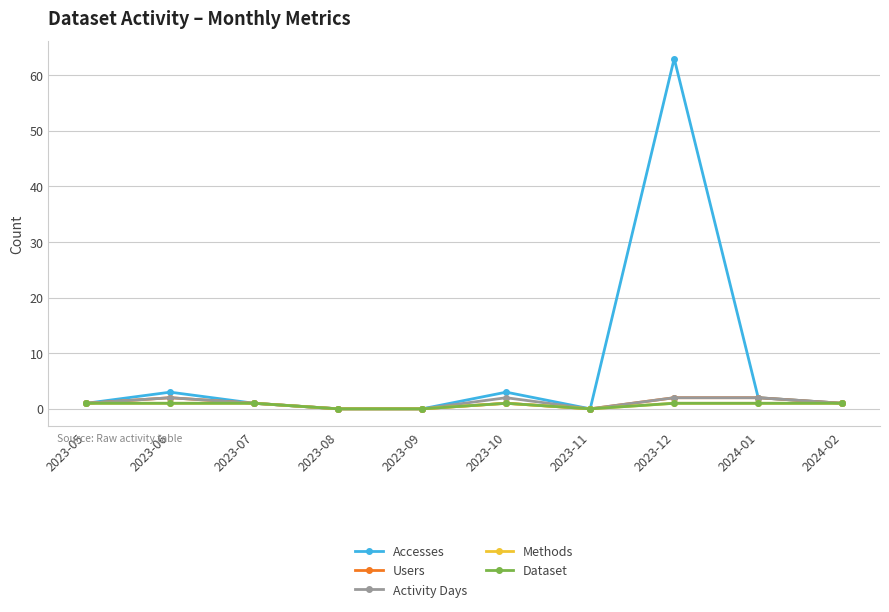

How many interior local peaks does the Methods series have?

1